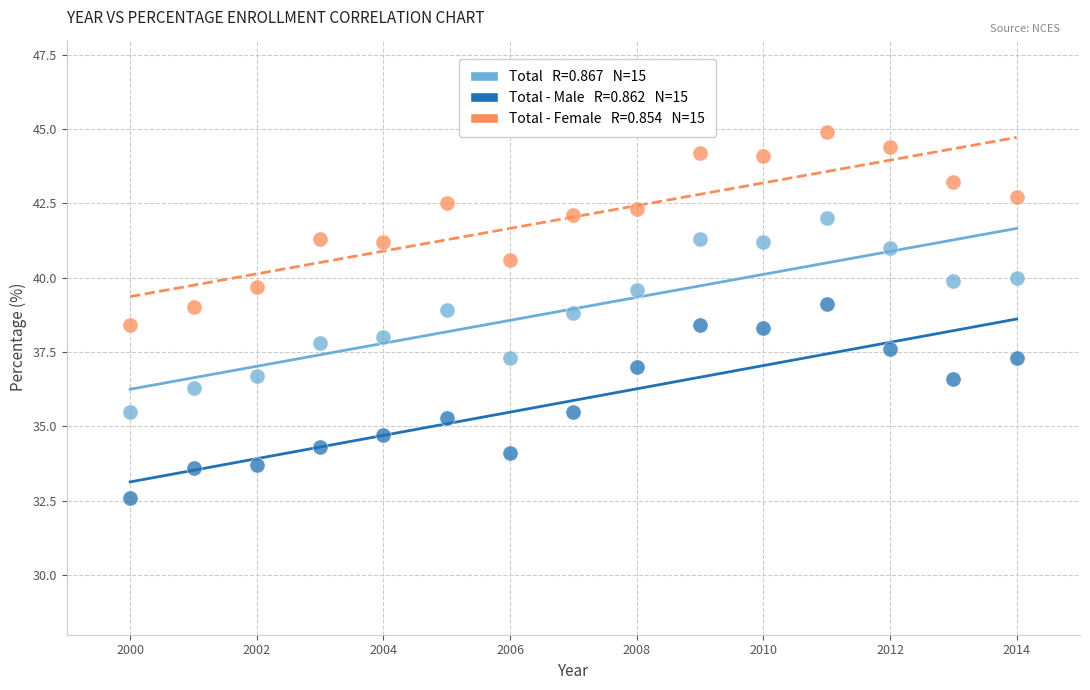

Across all data points, what is the range of Y values (max minus min)?

12.3